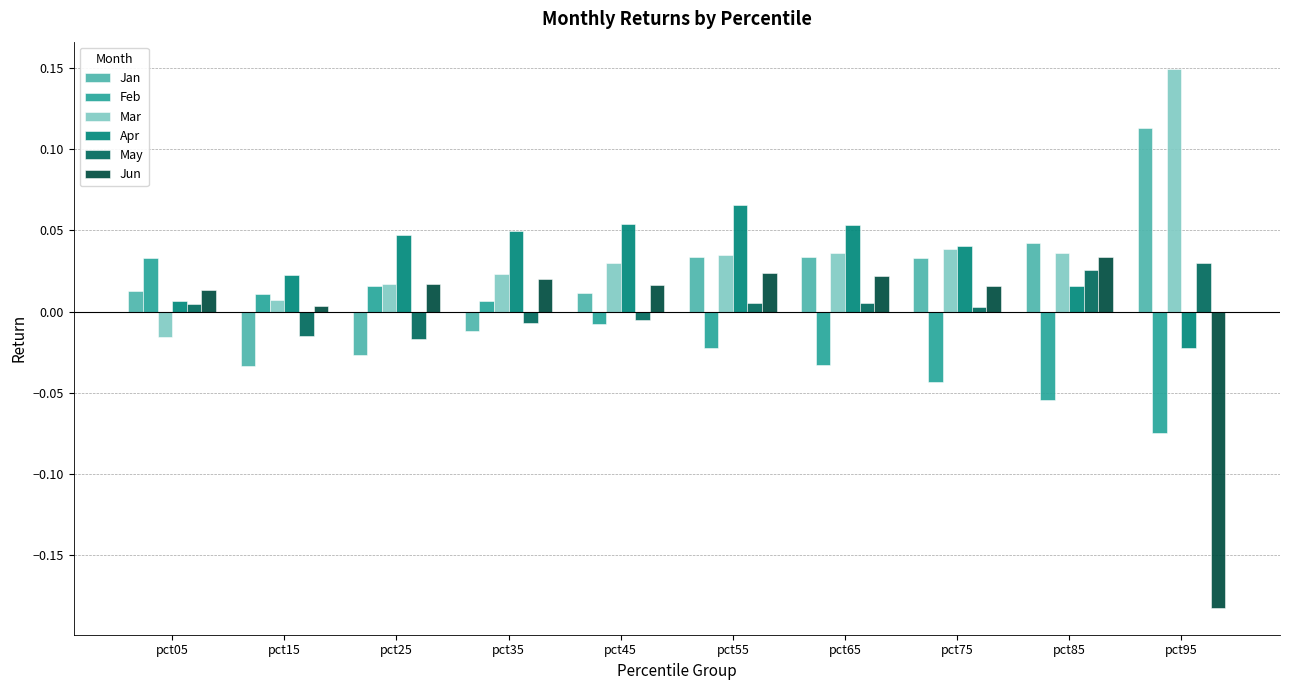

Between pct65 and pct55, which is larger?

pct65